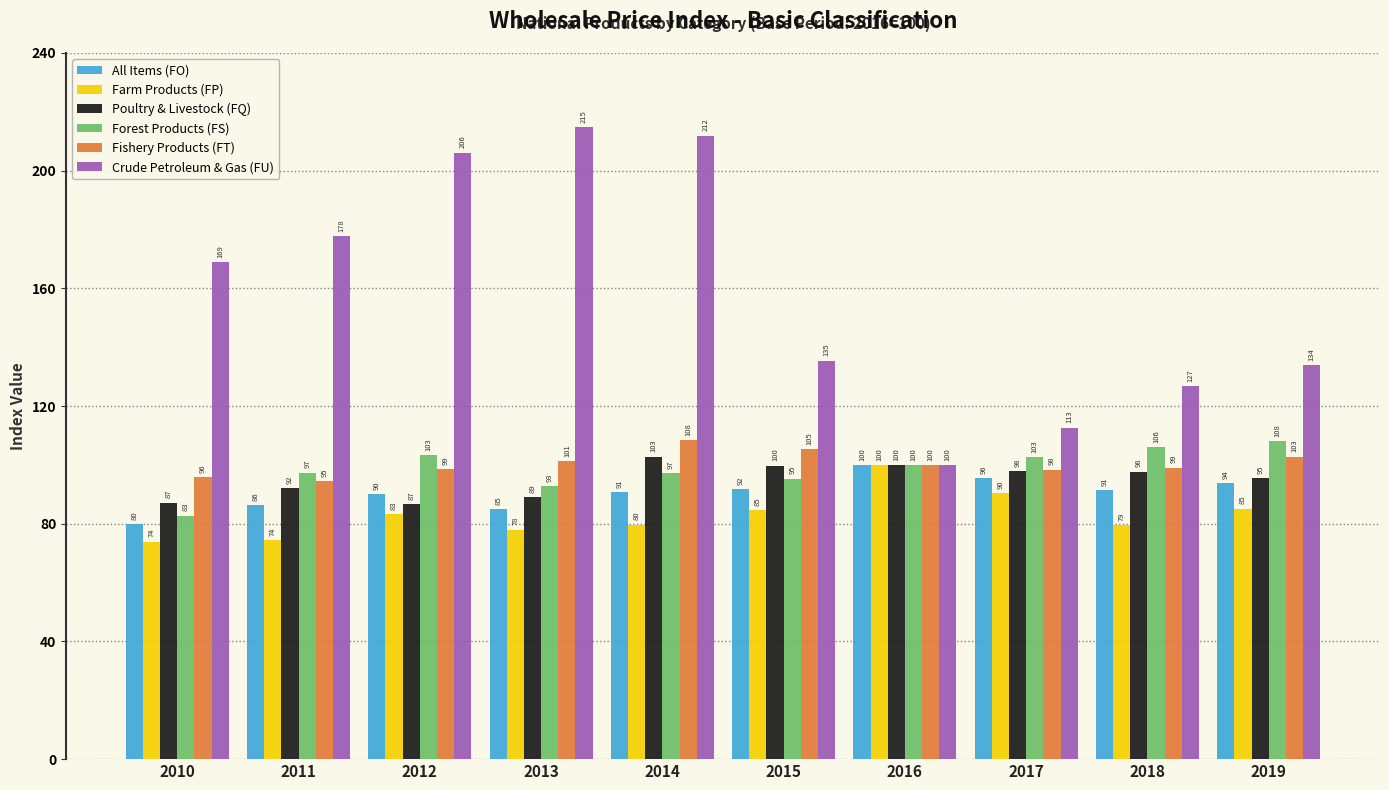

How many categories are shown in the chart?

10